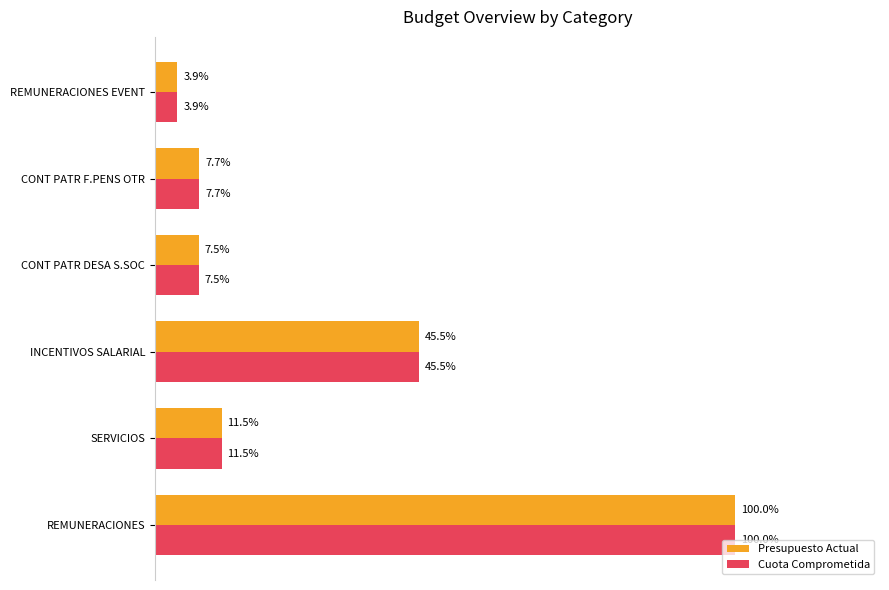

Rank the series by their average value, from lowest to highest.

Cuota Comprometida, Presupuesto Actual